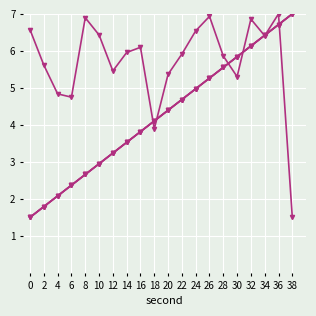

What is the difference between the highest and lowest values at 8?

4.2